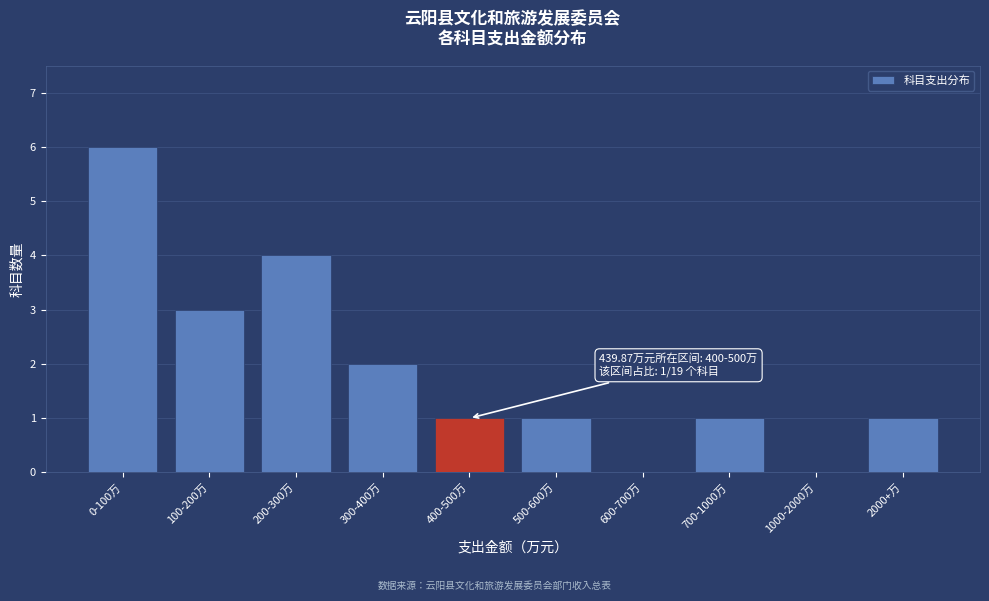

Reading left to right, what are all the values shown in this chart?

0-100万=6	100-200万=3	200-300万=4	300-400万=2	400-500万=1	500-600万=1	600-700万=0	700-1000万=1	1000-2000万=0	2000+万=1